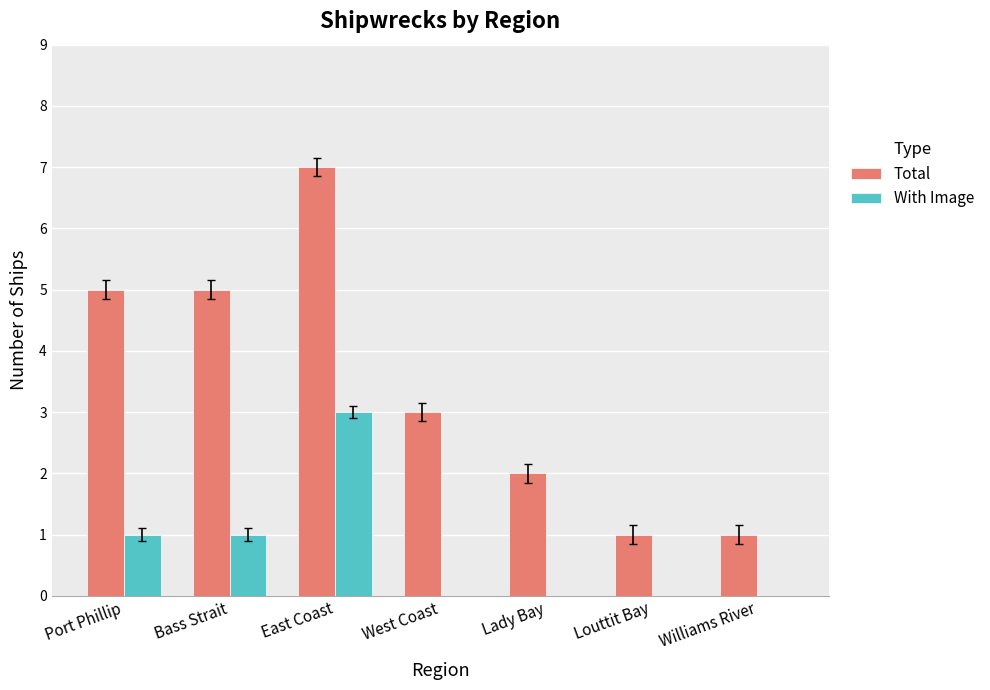

How many groups of bars are there?

7